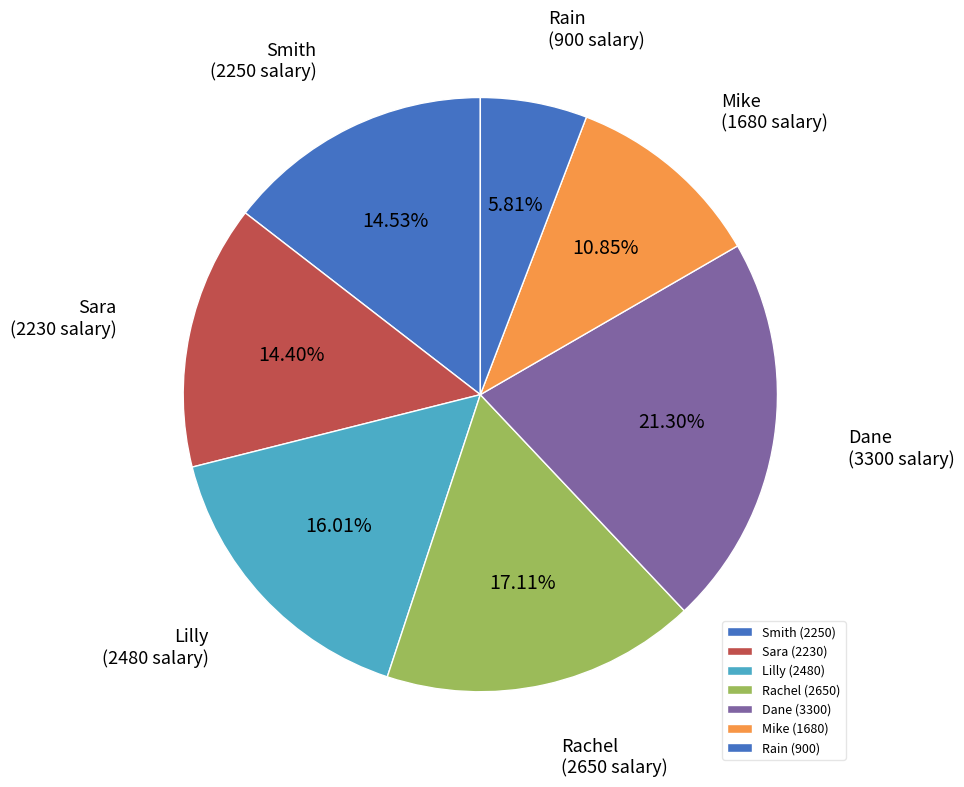

Which category has the smallest portion of the pie?

Rain